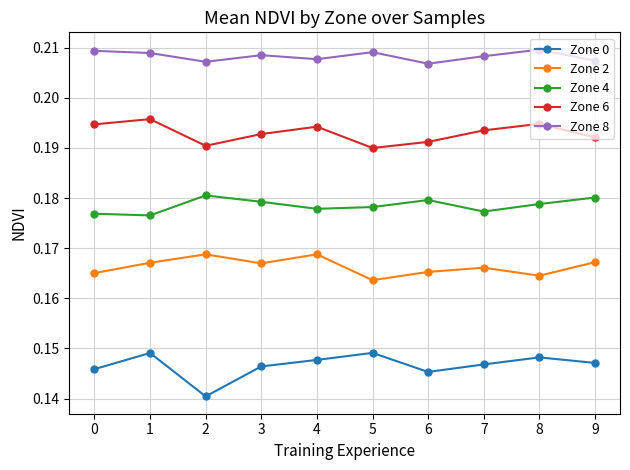

True or false: Zone 8 and Zone 4 cross at least once.

False